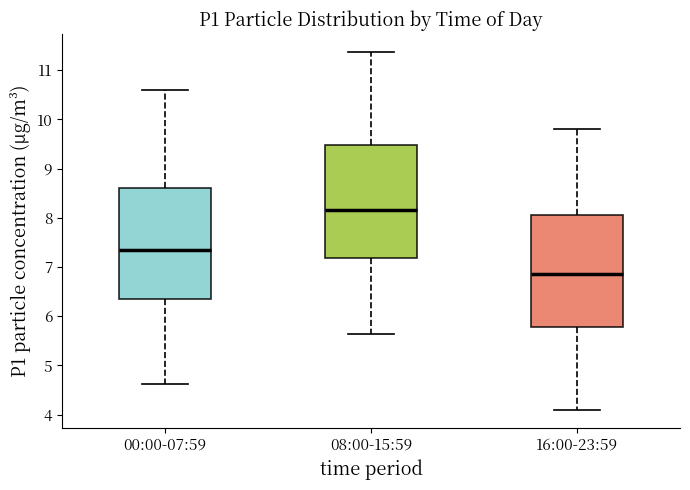

Which box has the lowest median line?

16:00-23:59